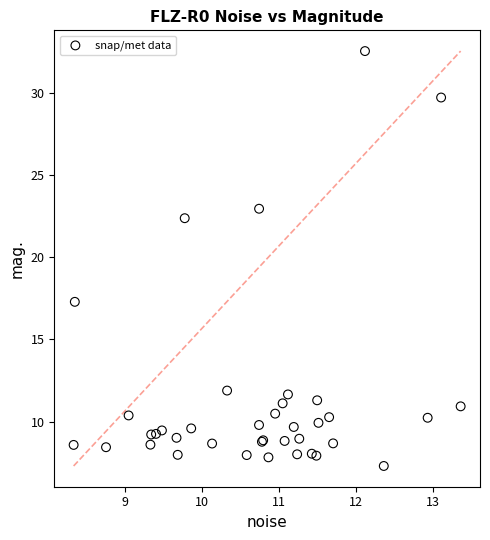

What Y value in the scatter plot is closest to 19?

17.3